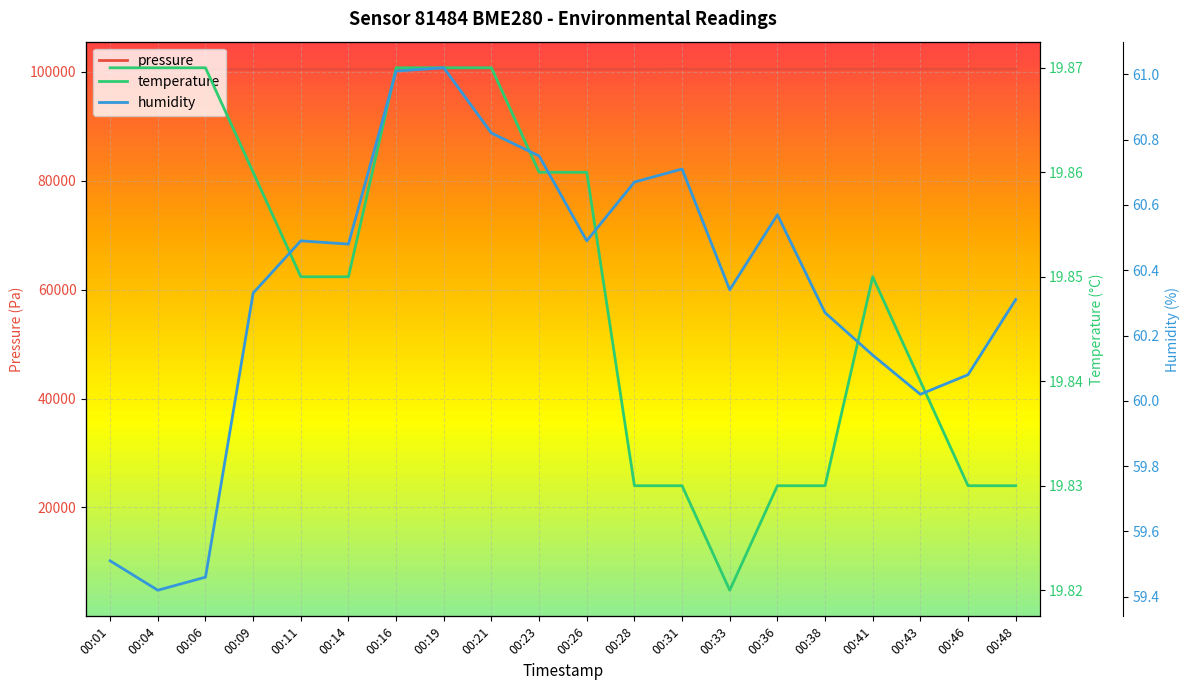

At which label is pressure closest to 100488?

00:19